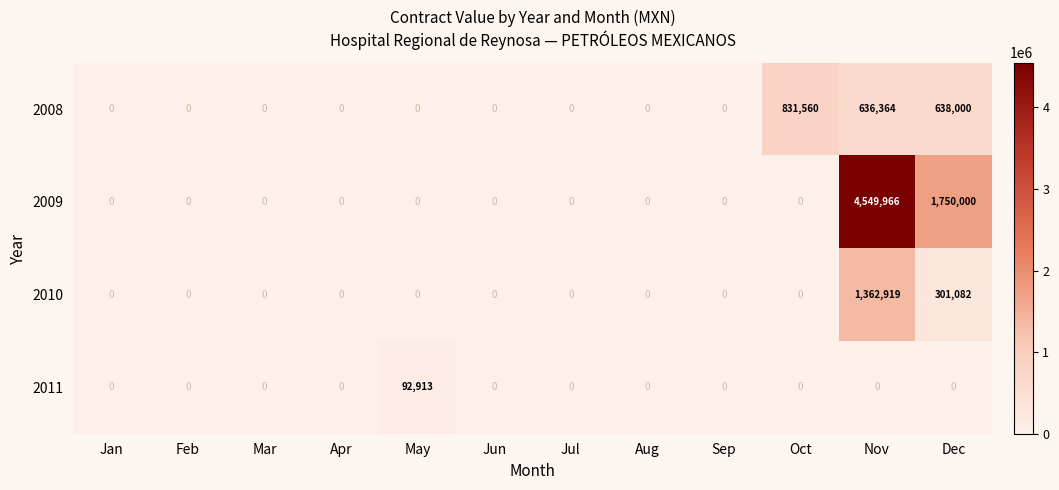

What is the maximum value shown in the chart?

4549966